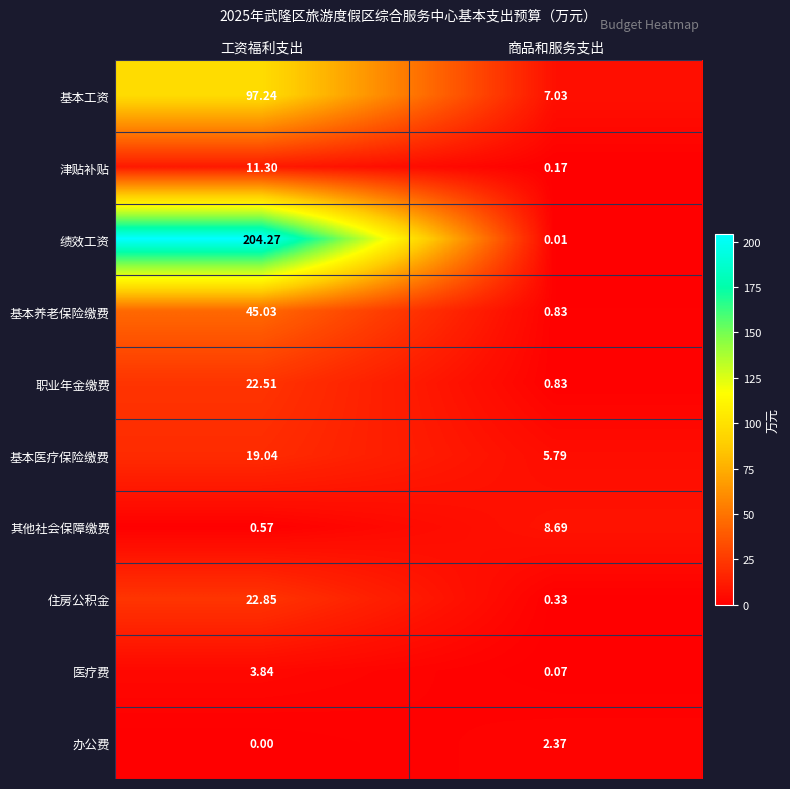

Which series has the largest total across all categories?

绩效工资